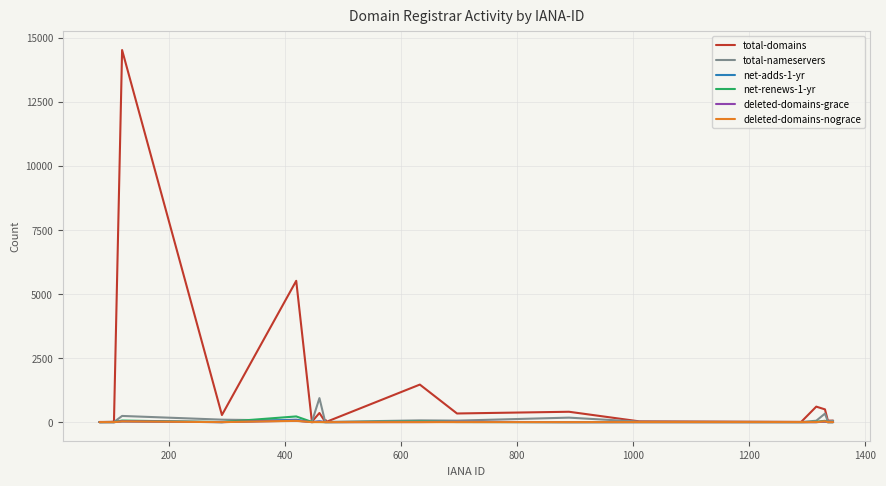

Which series has the largest range (max minus min)?

total-domains